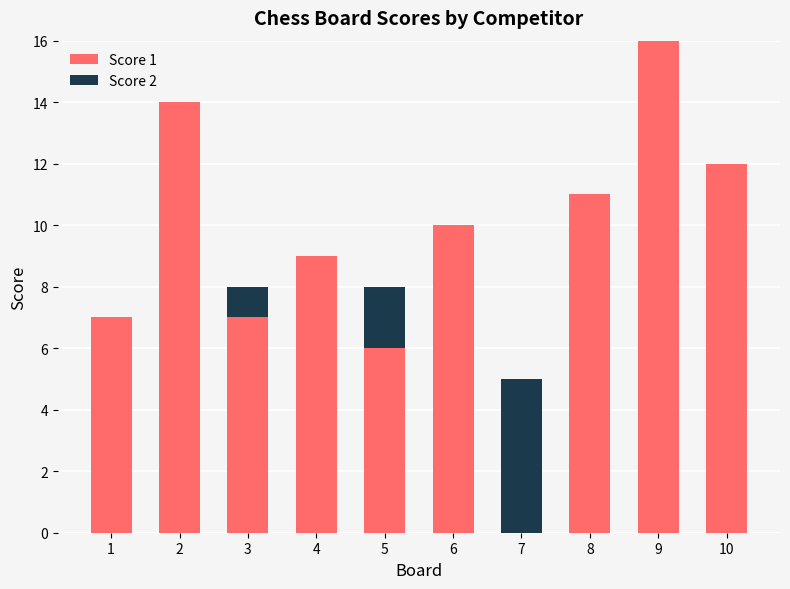

The Score 1 series shows 5 at 7. True or false?

False